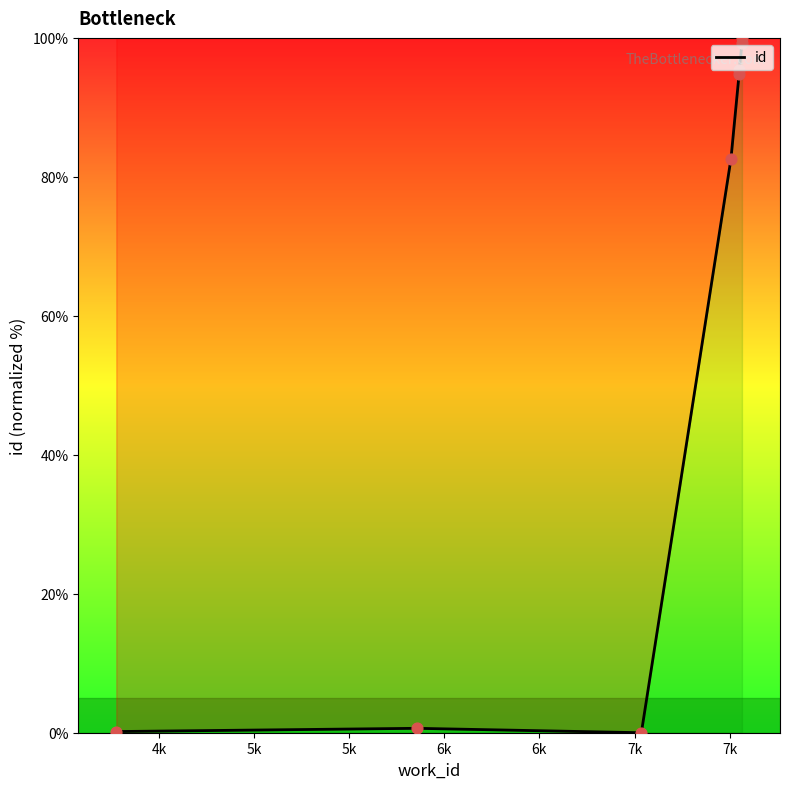

Between 5k and 6k, which is larger?

6k